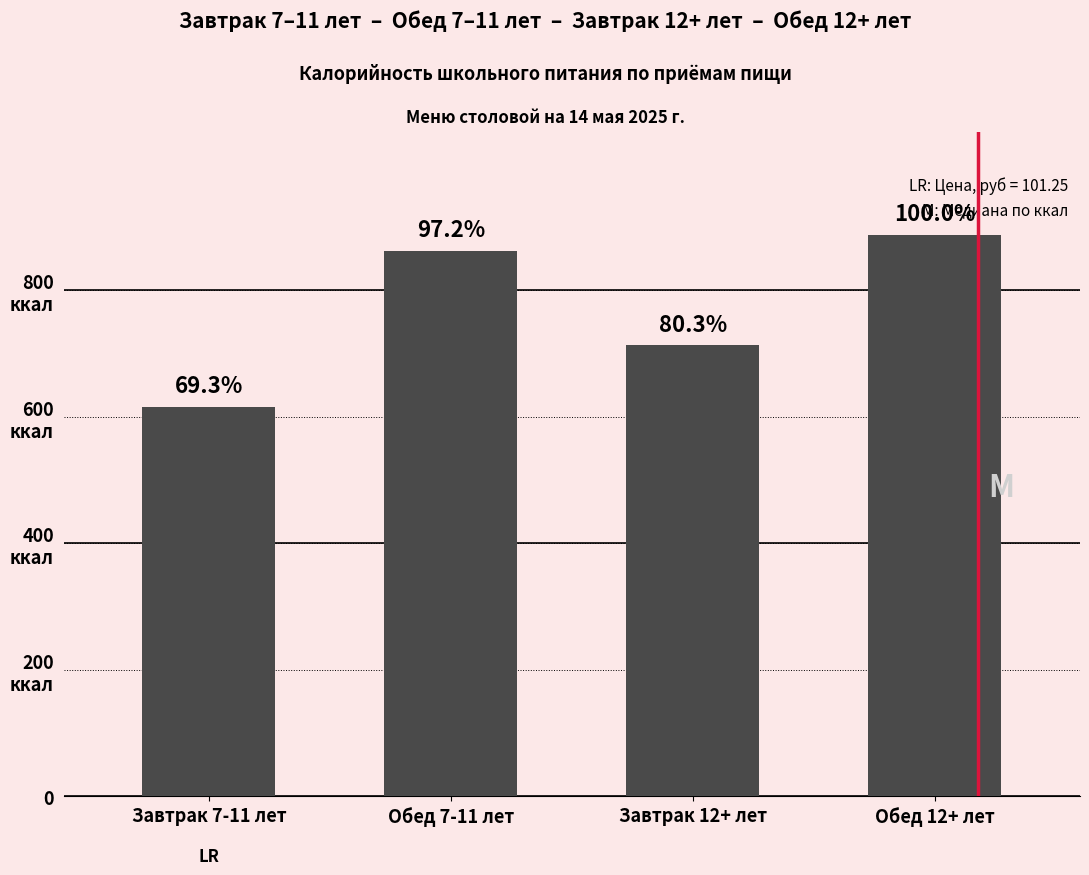

Are the bars horizontal?

No